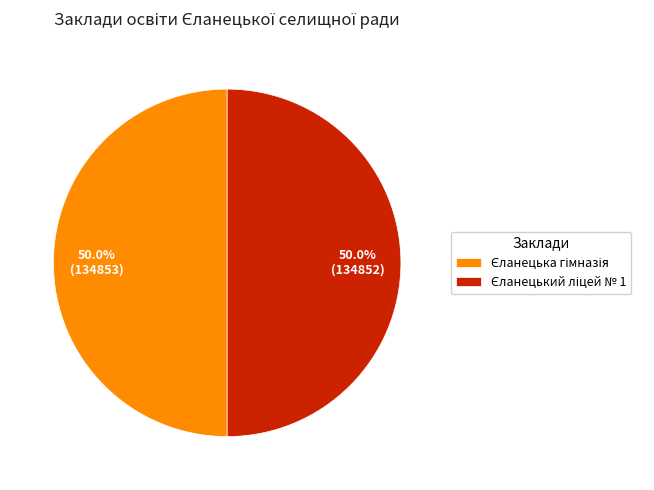

To the nearest percent, what percentage of the pie is Єланецька гімназія?

50%